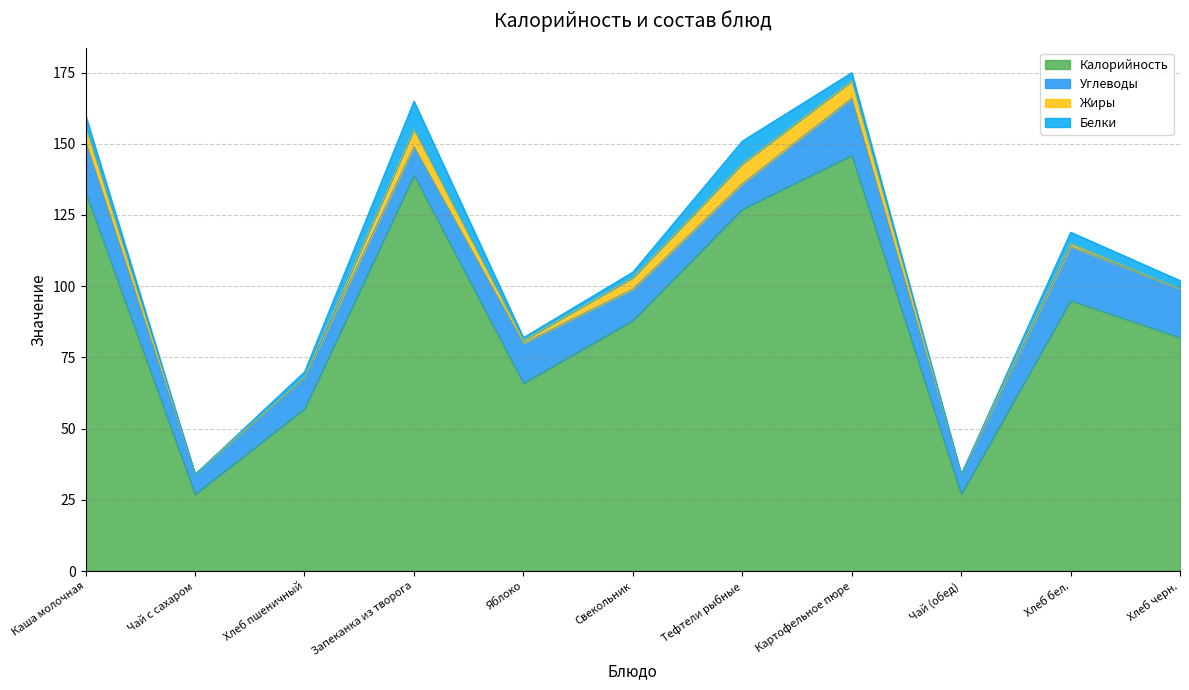

True or false: Калорийность and Жиры intersect in this chart.

False